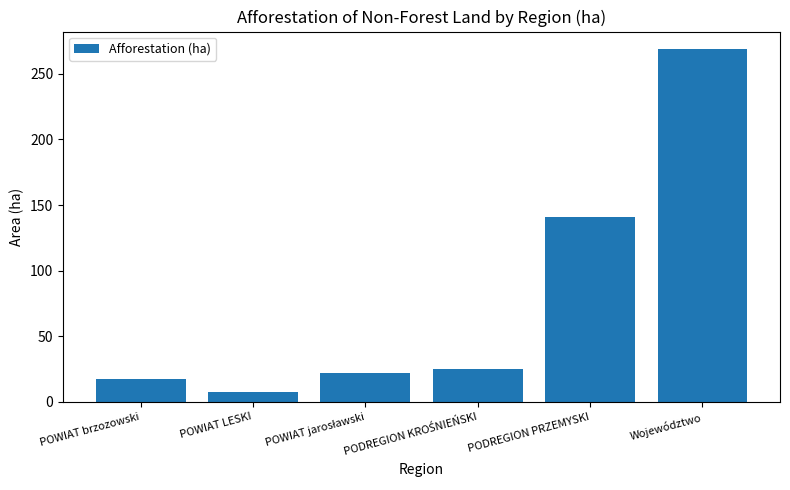

Is it true that the value at Województwo is 268.7?

True